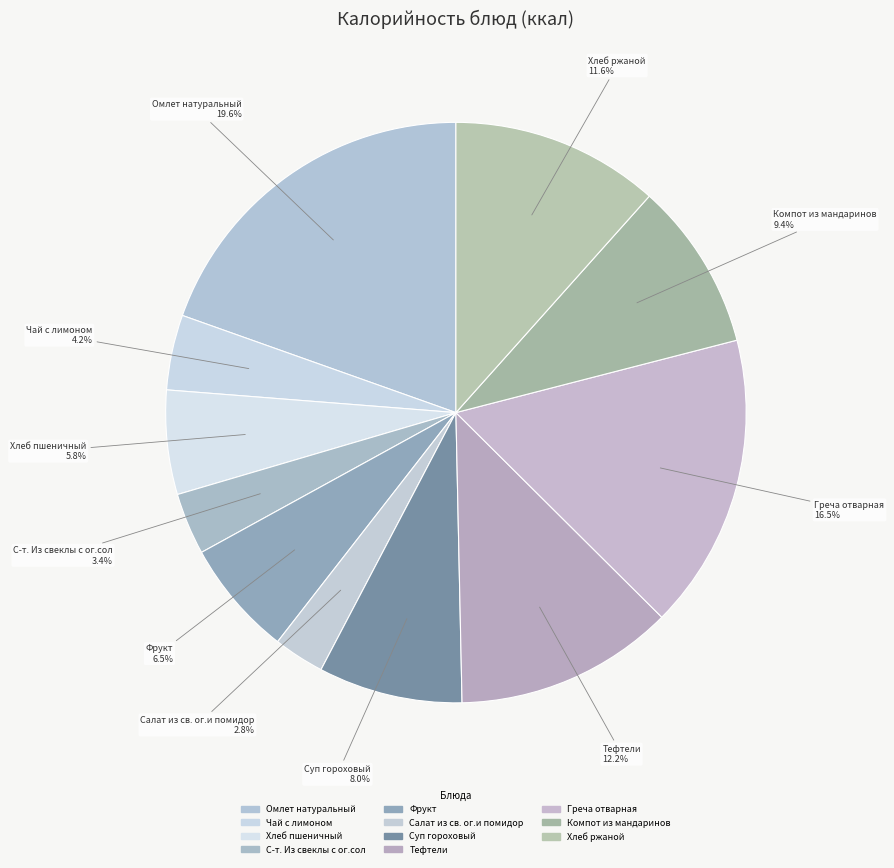

Do Чай с лимоном and Хлеб ржаной together represent more than half of the pie?

No